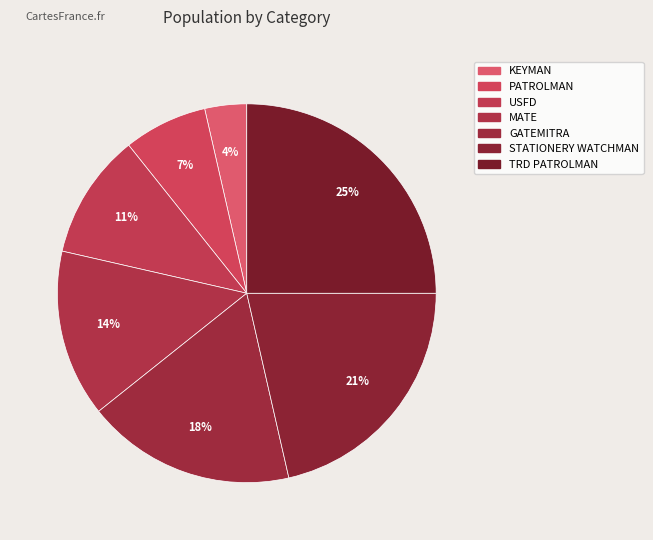

To the nearest percent, what is the average slice percentage?

14%